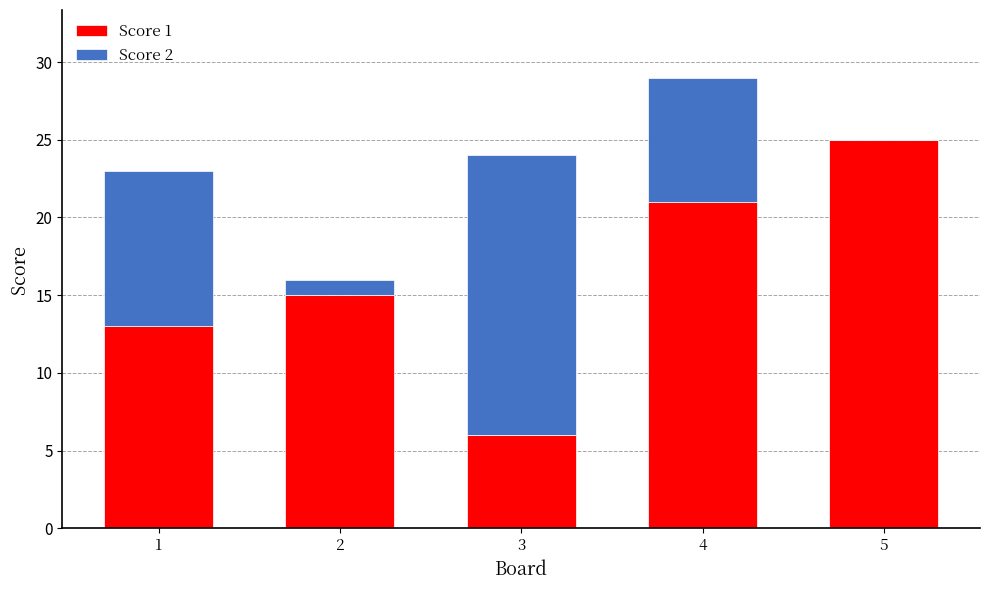

Reading left to right, list the values for the Score 1 series.

1=13	2=15	3=6	4=21	5=25